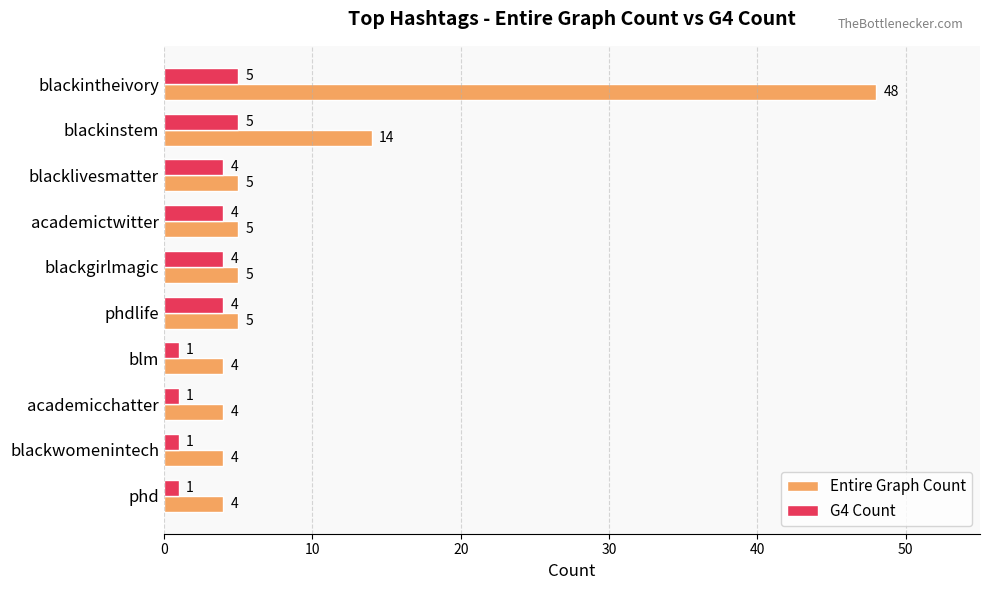

At which label is Entire Graph Count closest to 26?

blackinstem